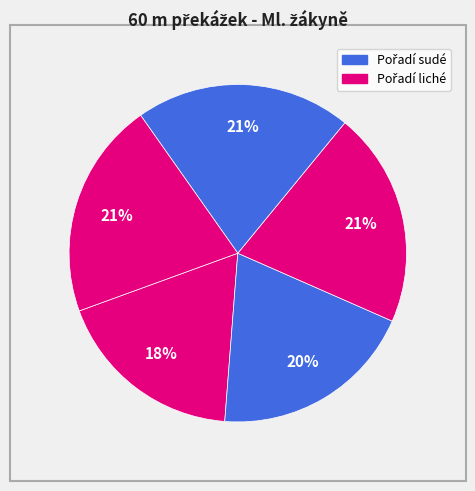

How many segments does this pie chart have?

5